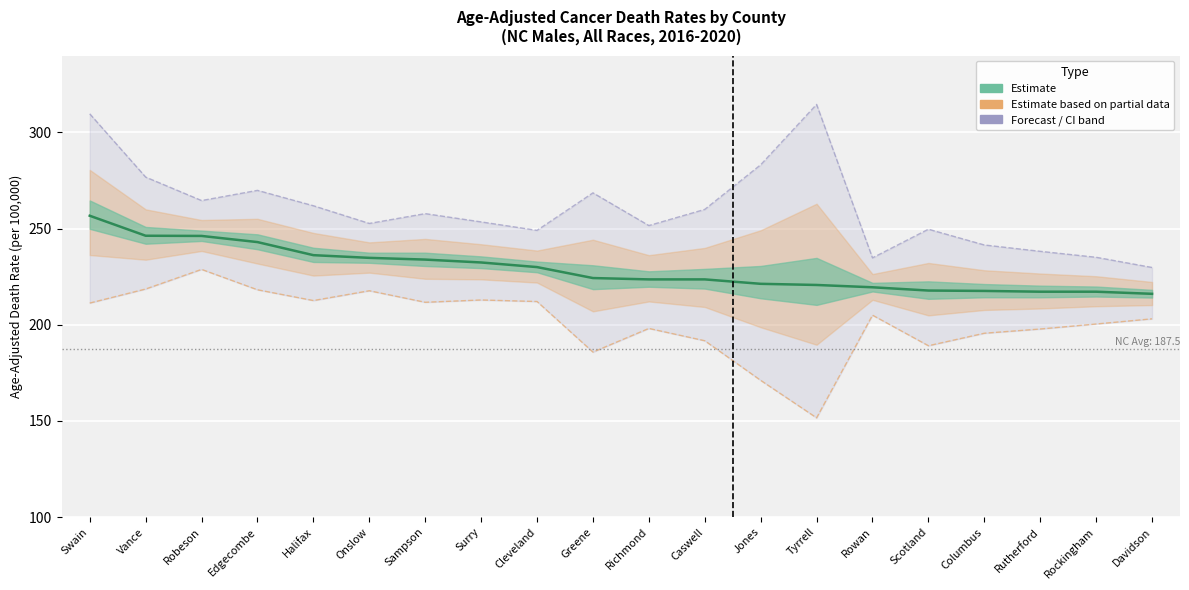

What is the approximate value of Estimate at Rockingham?

217.2